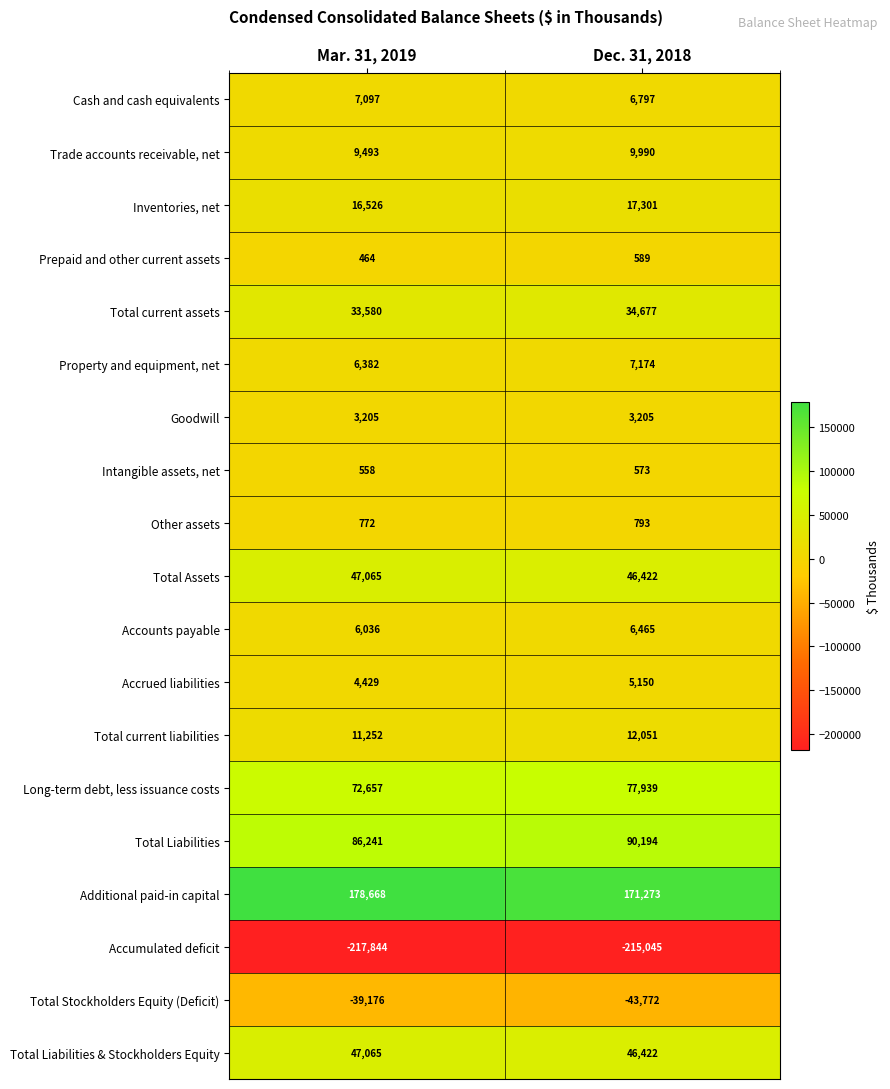

Count the number of data series in this chart.

19